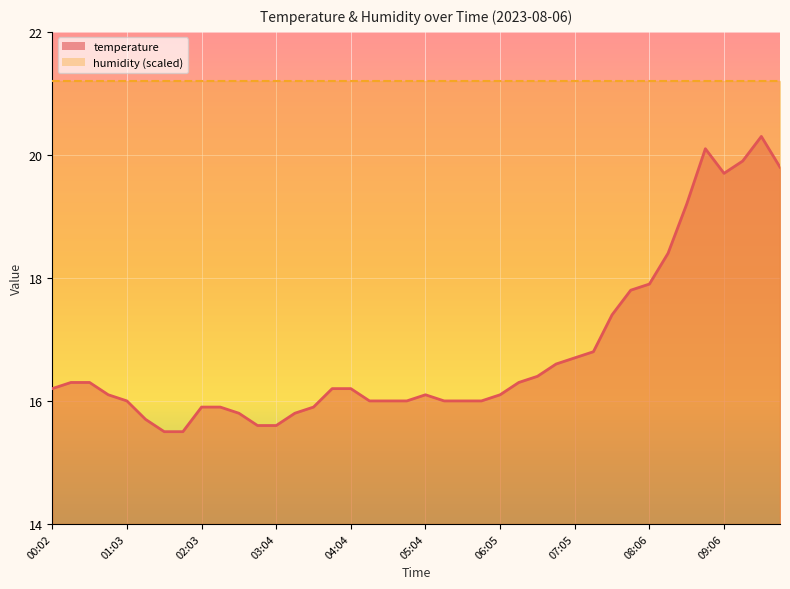

Reading left to right, what are all the values shown in this chart?

00:02=16.2	00:17=16.3	00:32=16.3	00:48=16.1	01:03=16.0	01:18=15.7	01:33=15.5	01:48=15.5	02:03=15.9	02:18=15.9	02:33=15.8	02:48=15.6	03:04=15.6	03:19=15.8	03:34=15.9	03:49=16.2	04:04=16.2	04:19=16.0	04:34=16.0	04:49=16.0	05:04=16.1	05:19=16.0	05:35=16.0	05:50=16.0	06:05=16.1	06:20=16.3	06:35=16.4	06:50=16.6	07:05=16.7	07:20=16.8	07:36=17.4	07:51=17.8	08:06=17.9	08:21=18.4	08:36=19.2	08:51=20.1	09:06=19.7	09:21=19.9	09:37=20.3	09:52=19.8